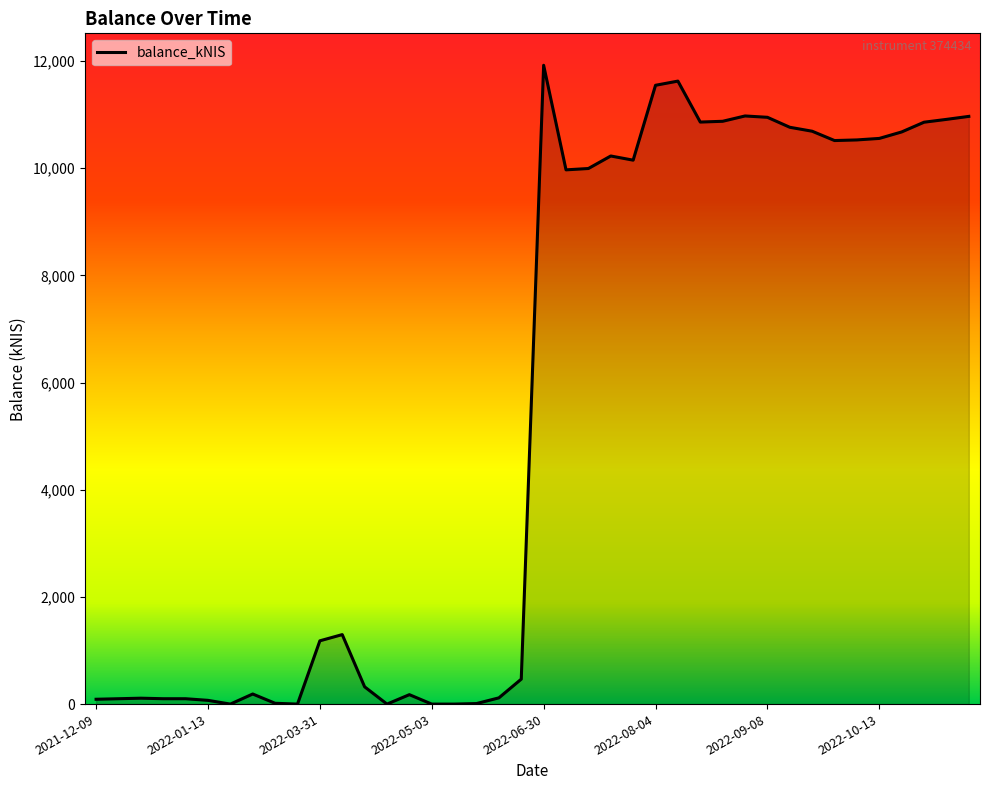

What is the greatest value displayed?

11920.5